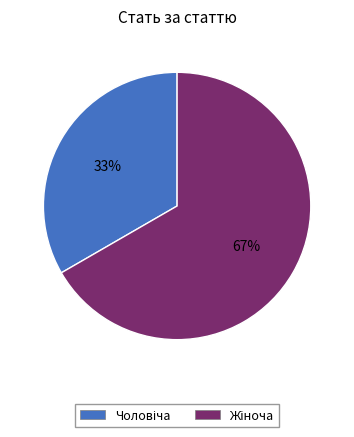

Does any single category account for the majority?

Yes